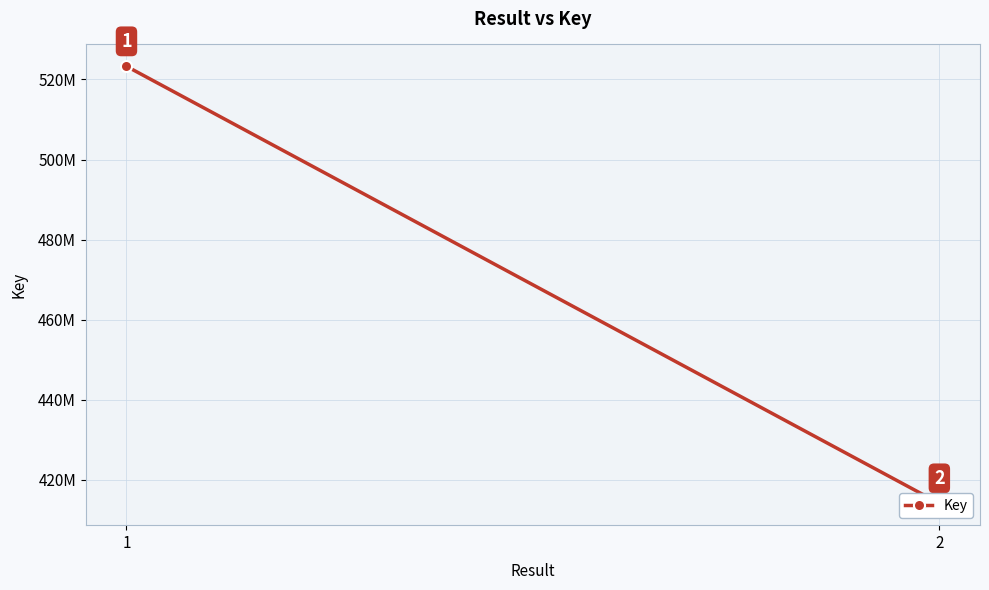

How many lines are shown in the chart?

1